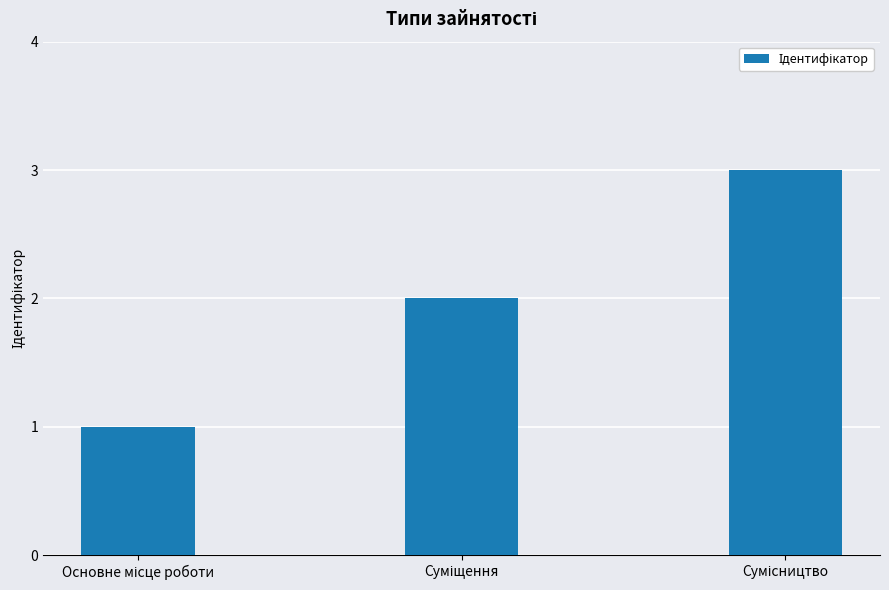

What is the difference between the second highest and minimum values?

1